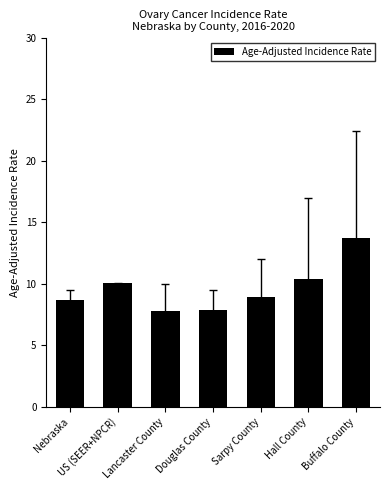

What is the label of the 5th bar from the left?

Sarpy County